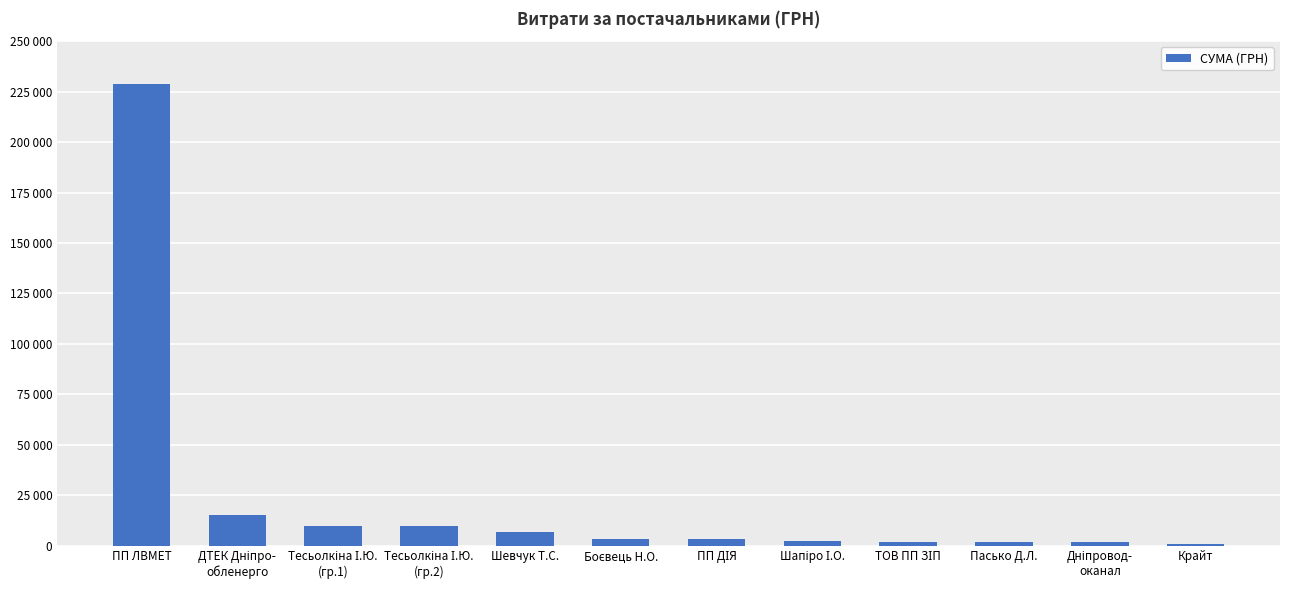

Rank the categories by value from highest to lowest.

ПП ЛВМЕТ, ДТЕК Дніпро-
обленерго, Тесьолкіна І.Ю.
(гр.1), Тесьолкіна І.Ю.
(гр.2), Шевчук Т.С., ПП ДІЯ, Боєвець Н.О., Шапіро І.О., ТОВ ПП ЗІП, Пасько Д.Л., Дніпровод-
оканал, Крайт